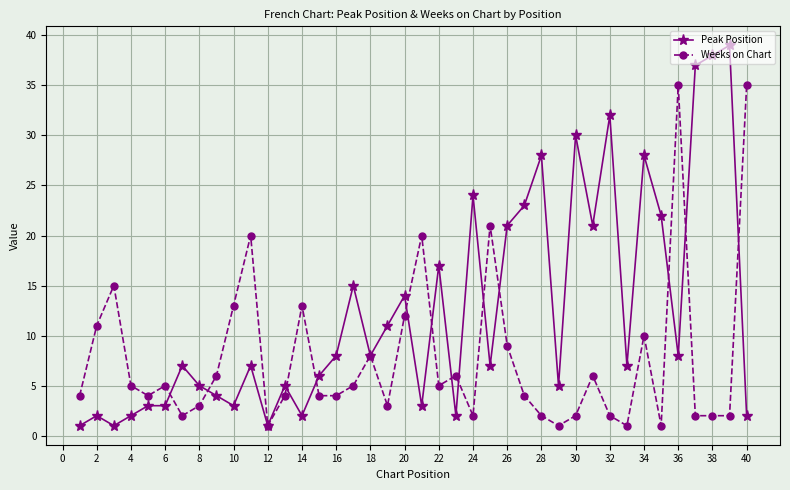

What is the value of the Peak Position point at the 40th from the left?

2